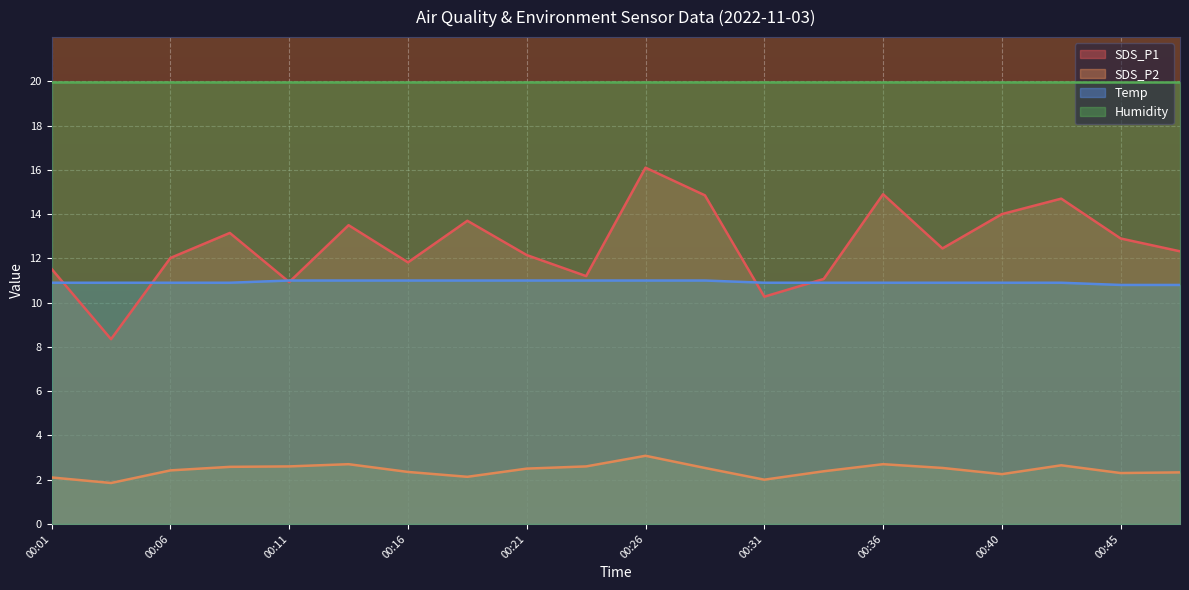

Which series has the largest total across all categories?

Humidity